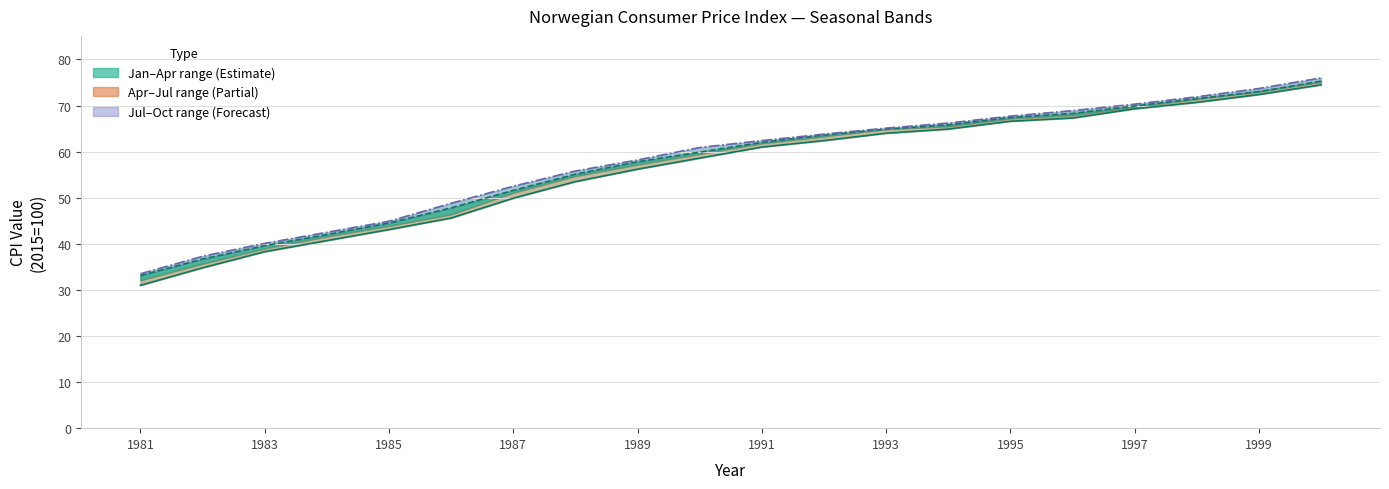

Which category has the lowest value in the Oct (forecast) series?

1981